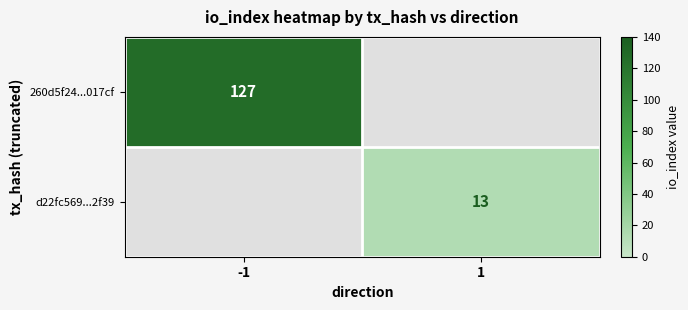

At how many categories does at least one series exceed 3?

2